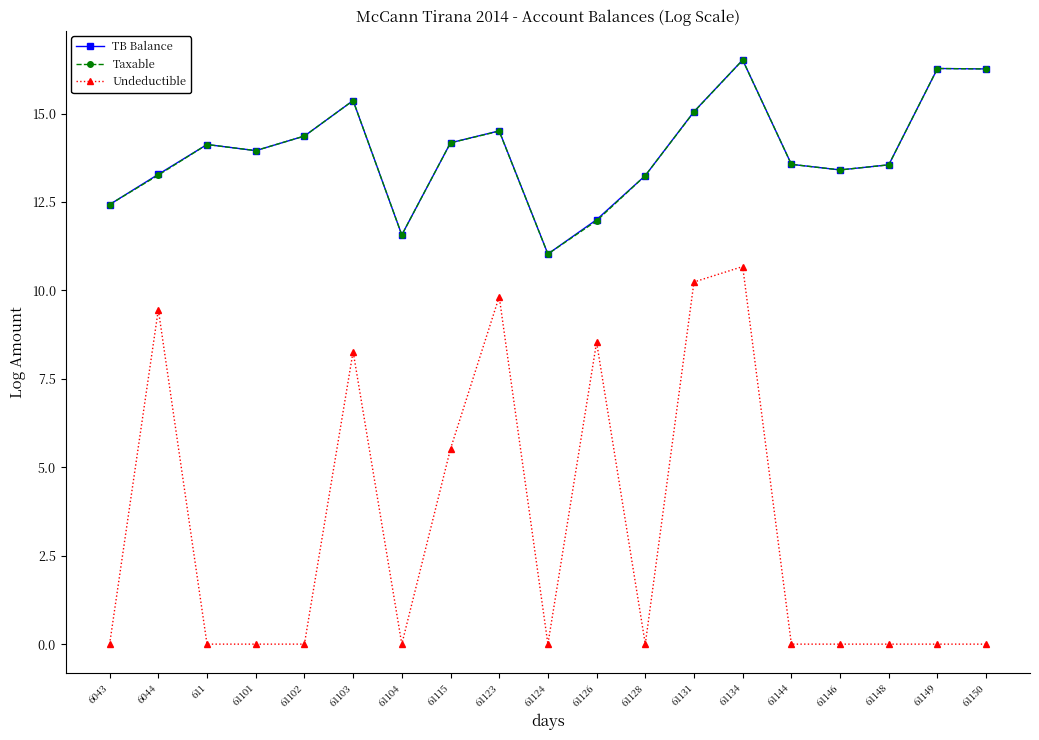

What is the greatest value displayed?

16.5